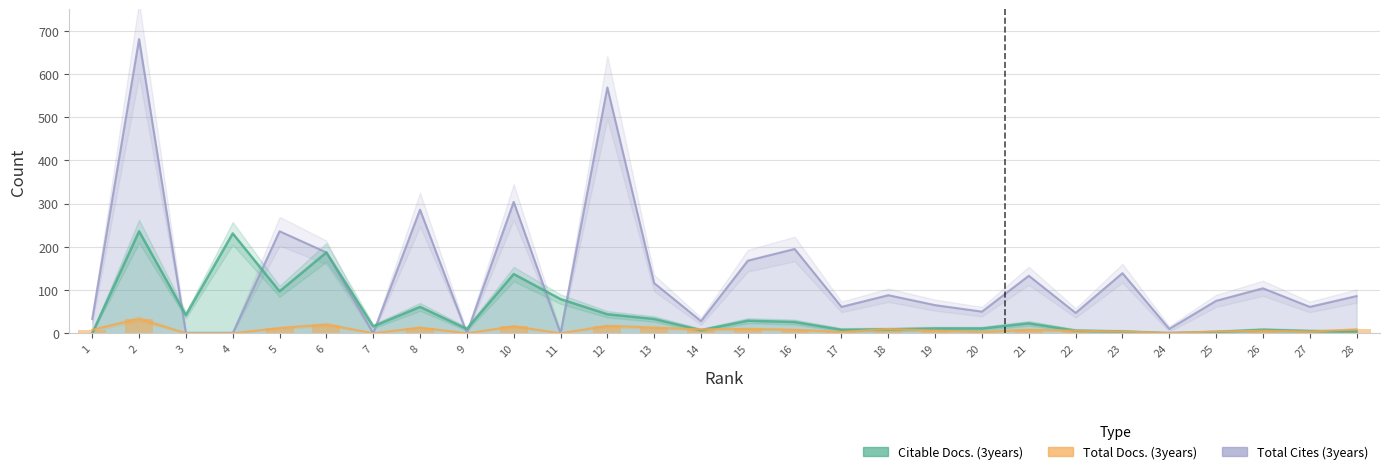

At which category does the chart reach its minimum across all series?

3